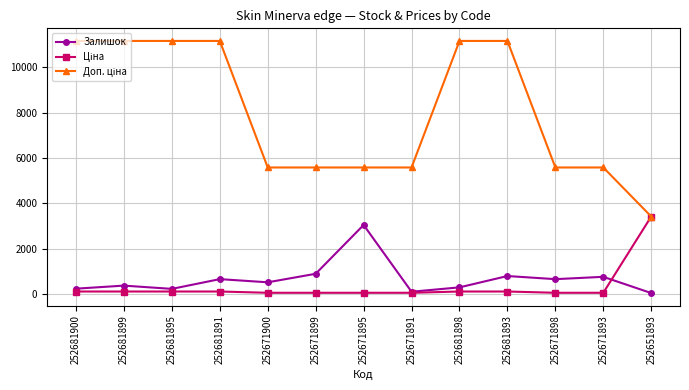

What is the maximum value for Залишок?

3048.0